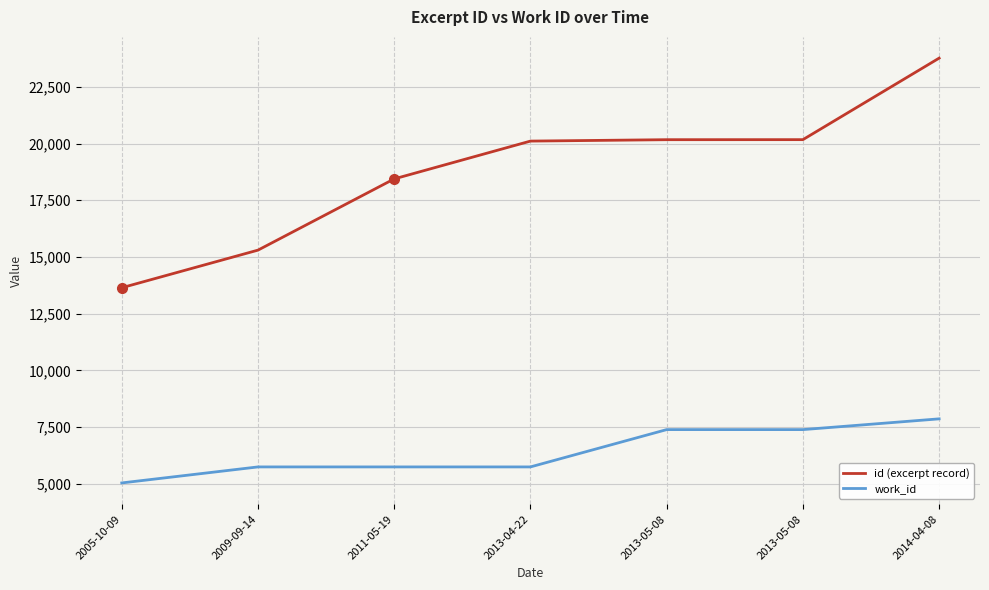

Is it true that work_id equals 3260 at 2005-10-09?

False